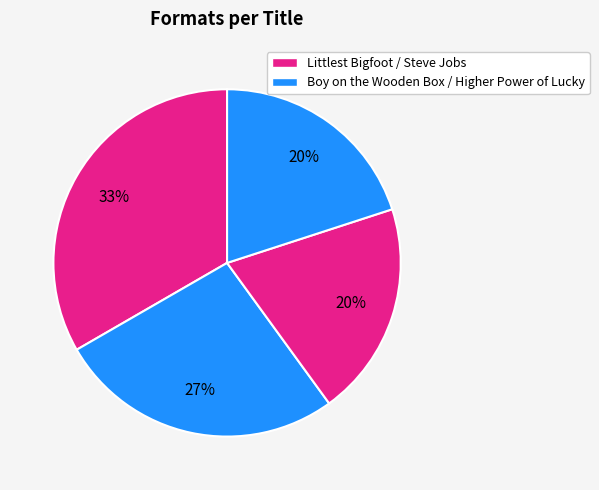

How many segments does this pie chart have?

4